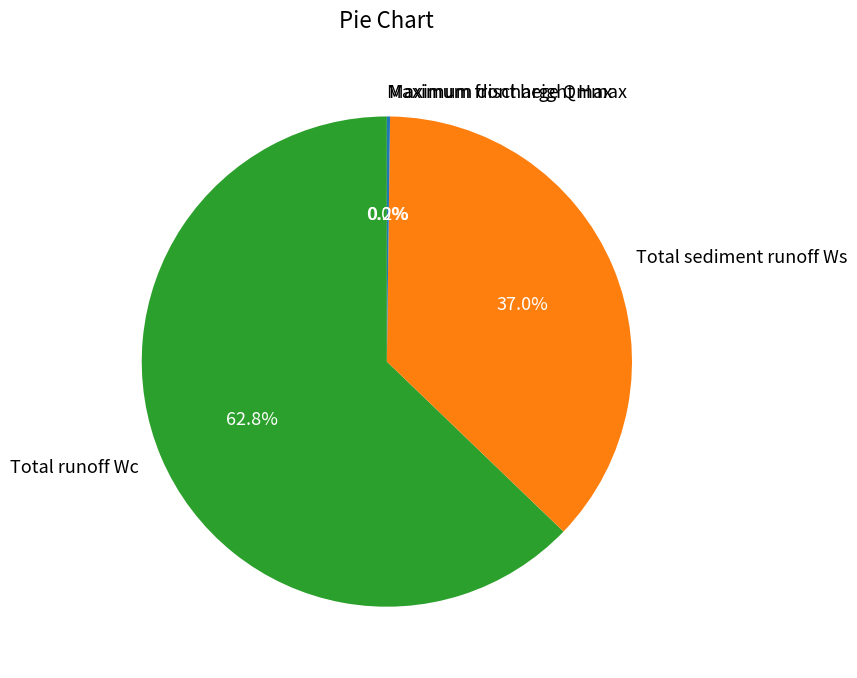

Which slice is the largest?

Total runoff Wc